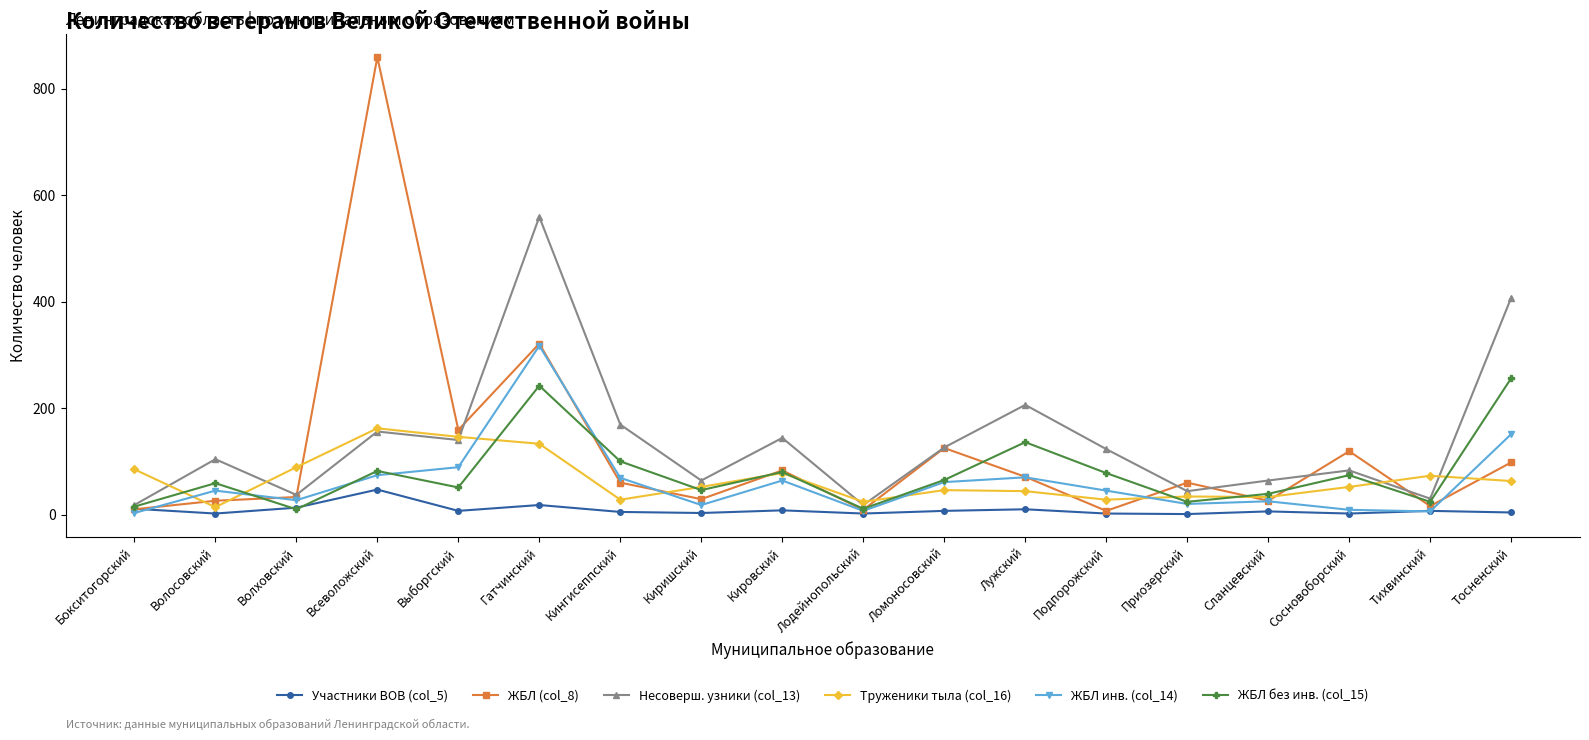

What position from the right is Волосовский?

17